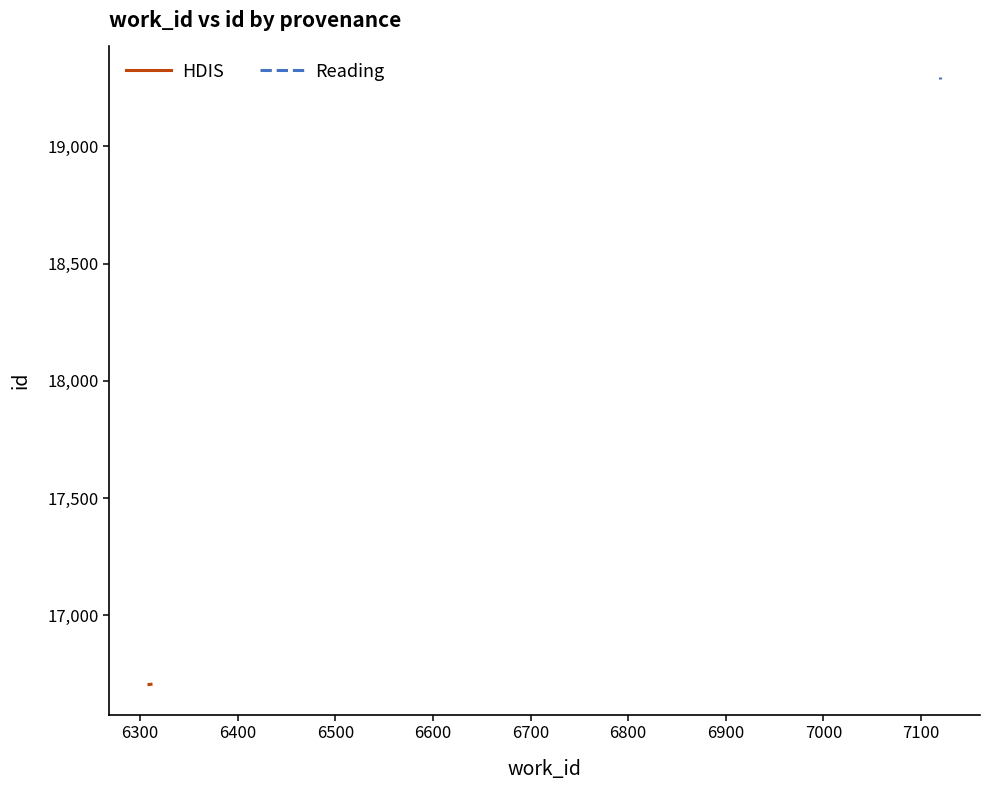

Reading left to right, extract all data points from this chart.

HDIS: 16704	16705
Reading: 19288	19297